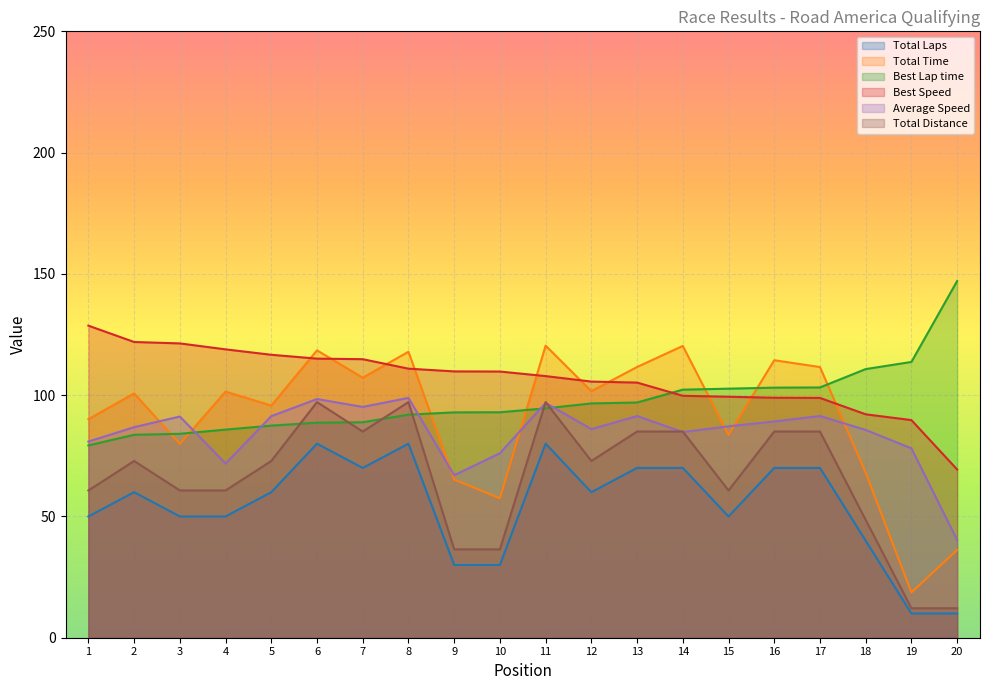

Where is Best Lap time nearest to the value 113?

19